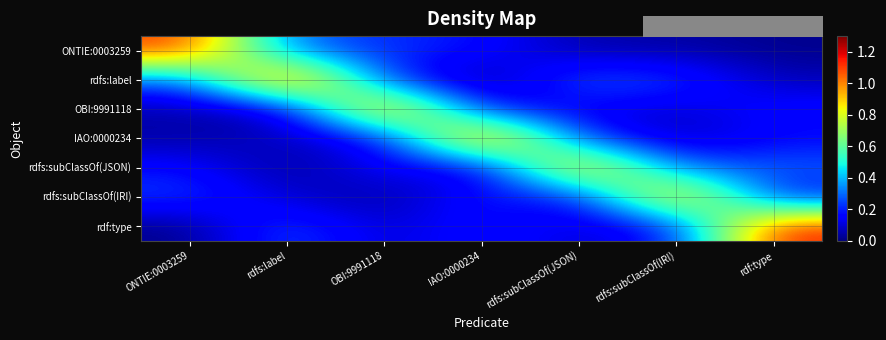

Between OBI:9991118 and IAO:0000234, which is larger?

OBI:9991118